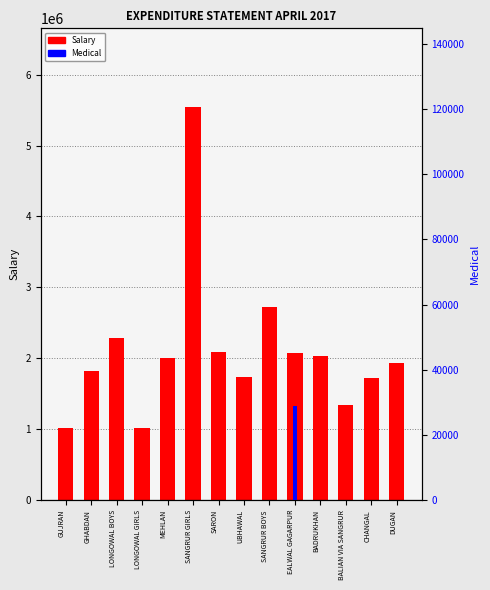

What is the sum of the Salary values at SANGRUR BOYS and UBHAWAL?

4469667